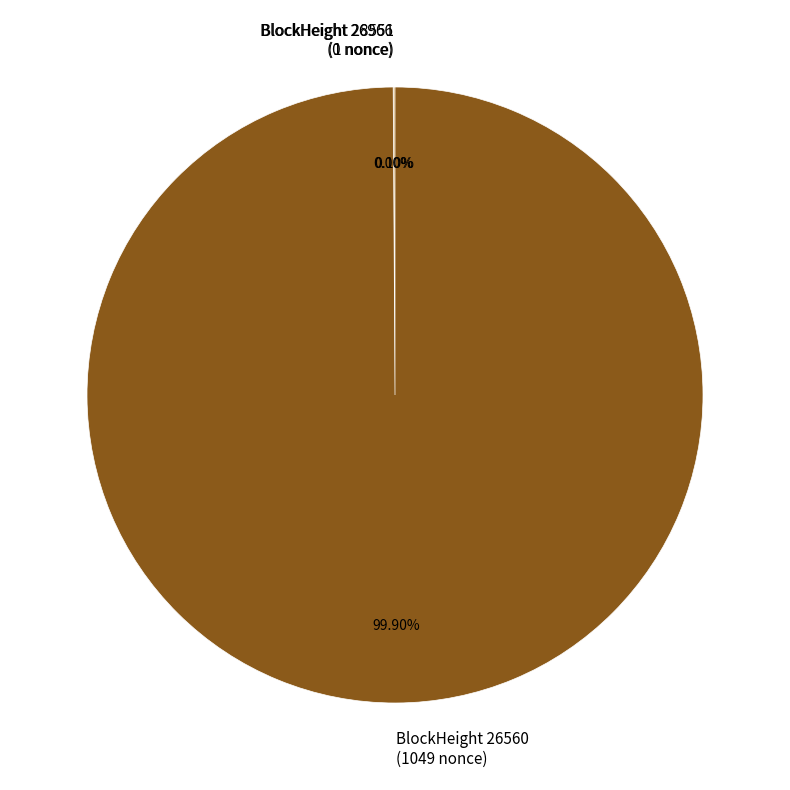

Between 26560 and 26966, which is larger?

26560